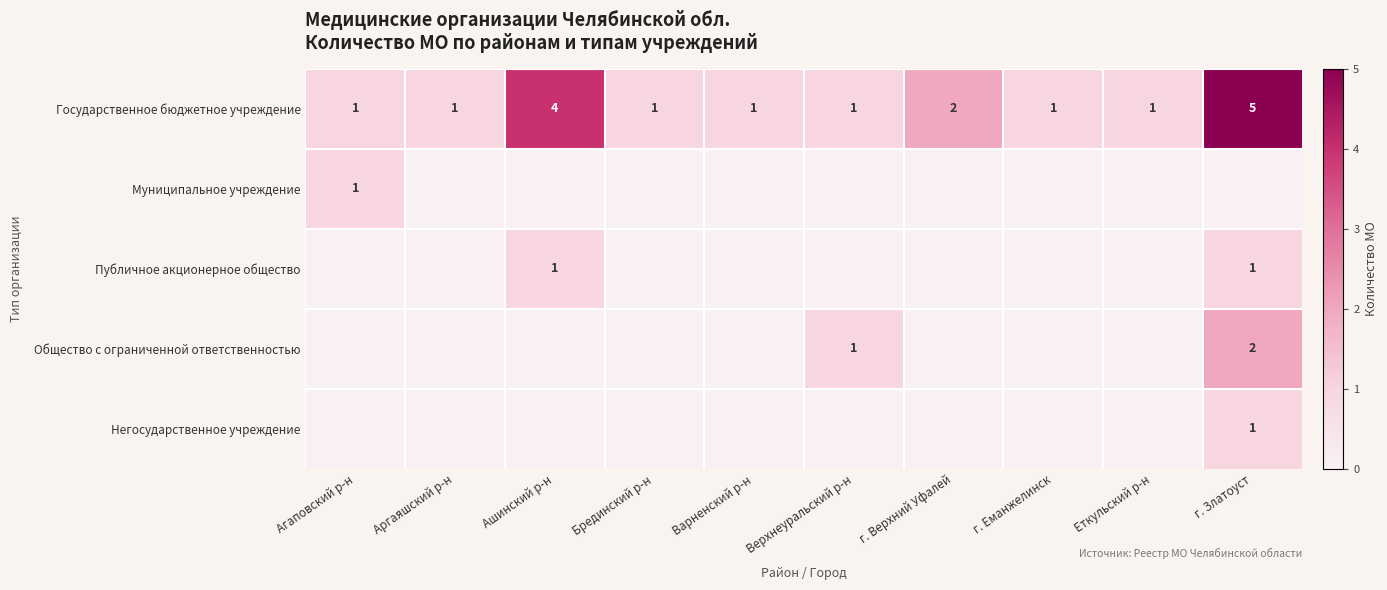

At which category is the sum across all series the highest?

г. Златоуст